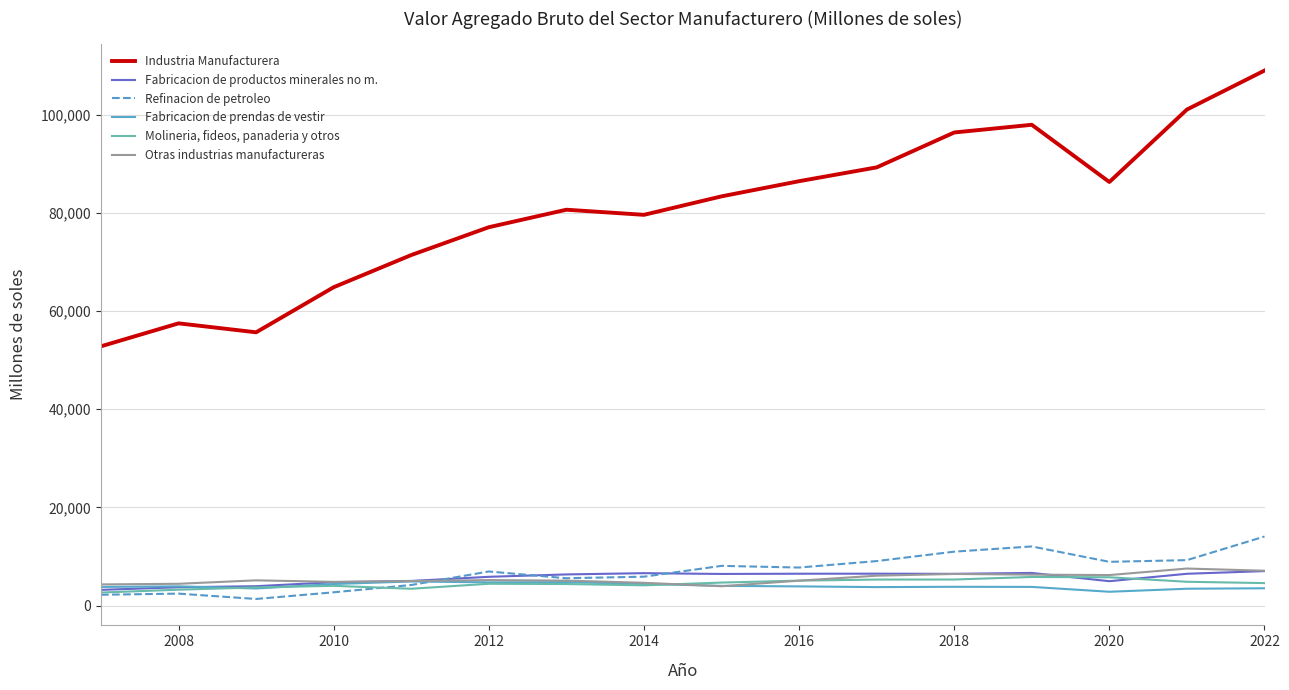

True or false: Industria Manufacturera and Refinacion de petroleo intersect in this chart.

False